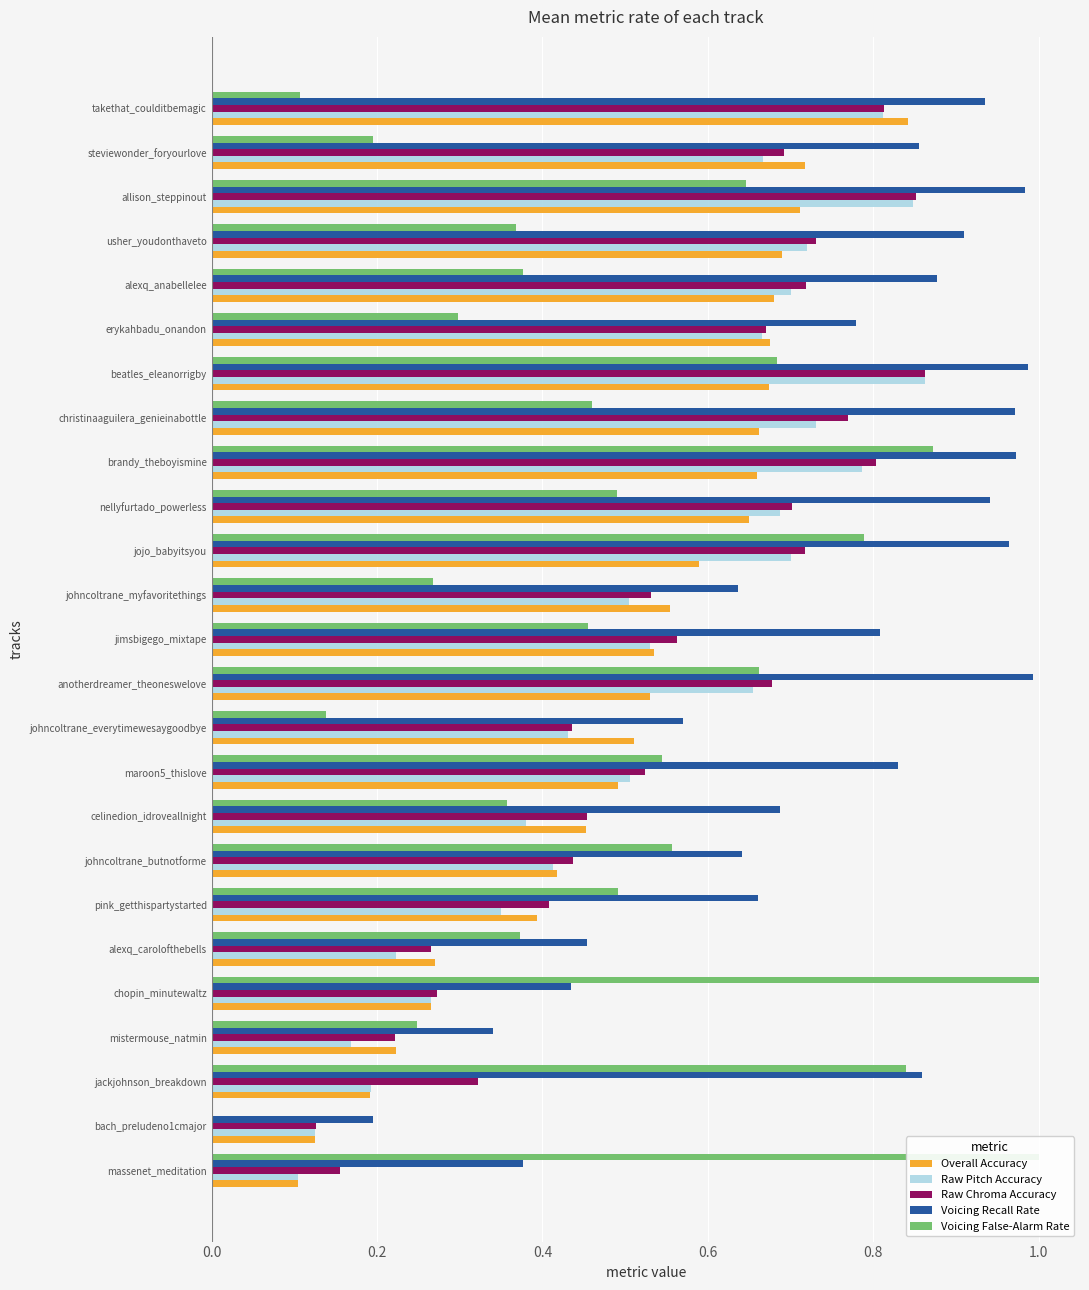

What is the difference between the maximum and minimum values in the Raw Chroma Accuracy series?

0.7